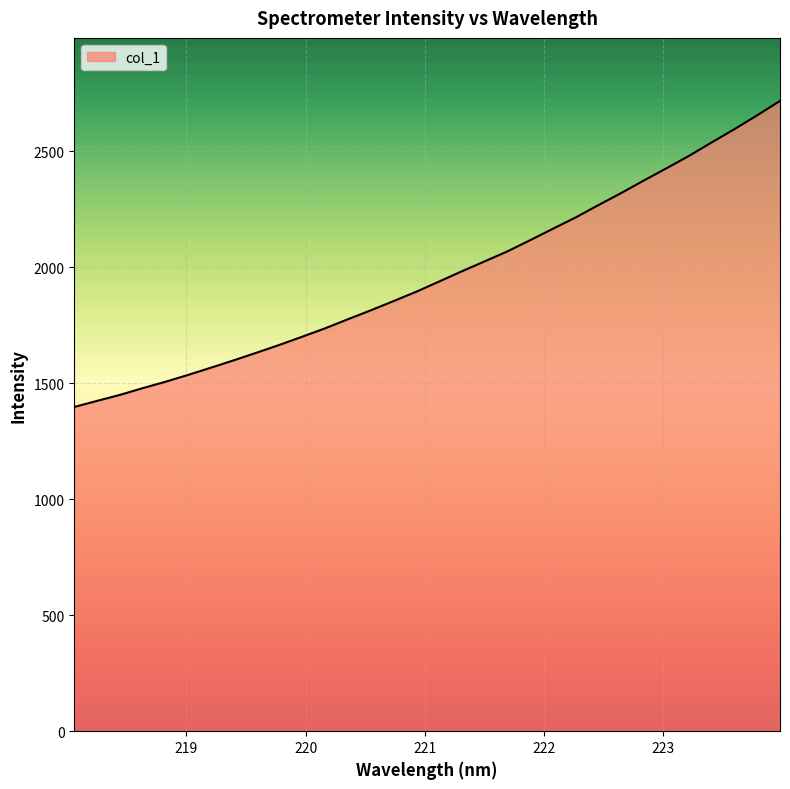

What is the minimum value shown in the chart?

1397.5